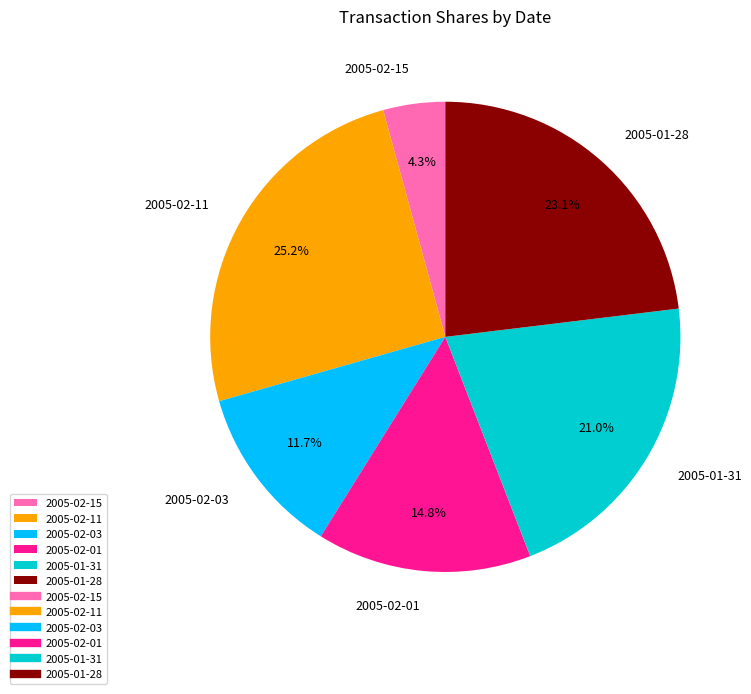

Which slice is the largest?

2005-02-11